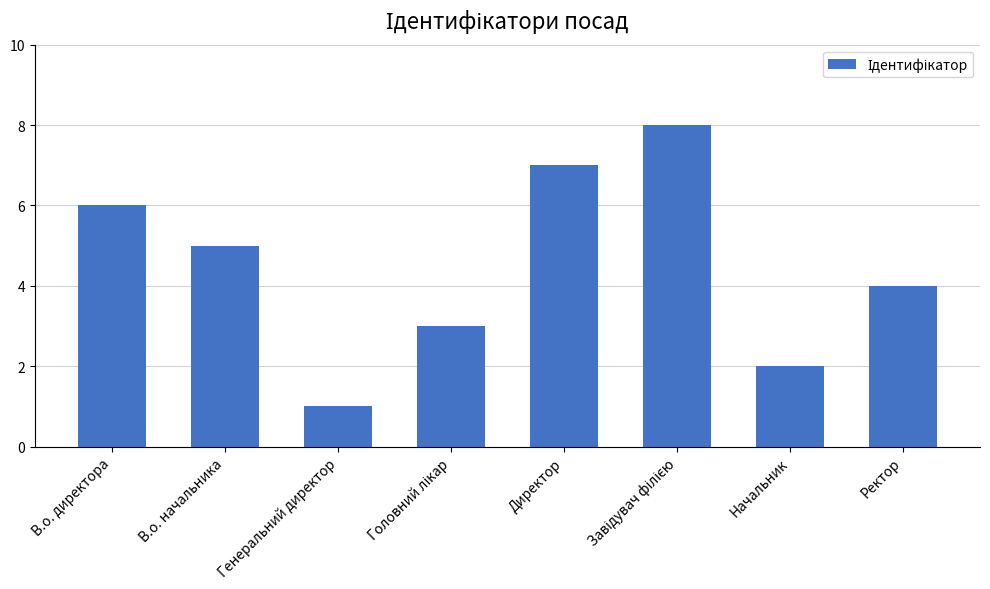

What is the label of the 3rd bar from the left?

Генеральний директор